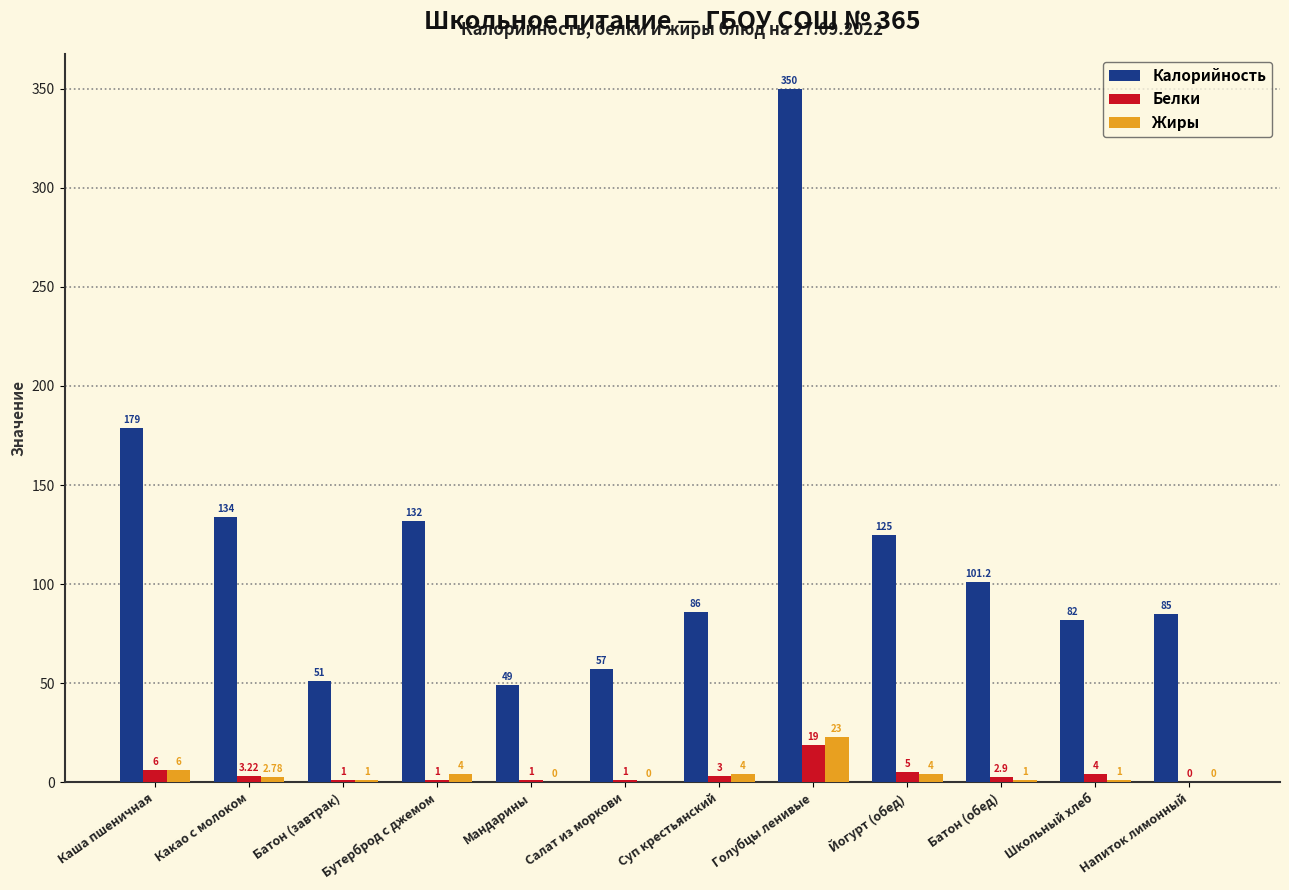

Which series has the largest total across all categories?

Калорийность